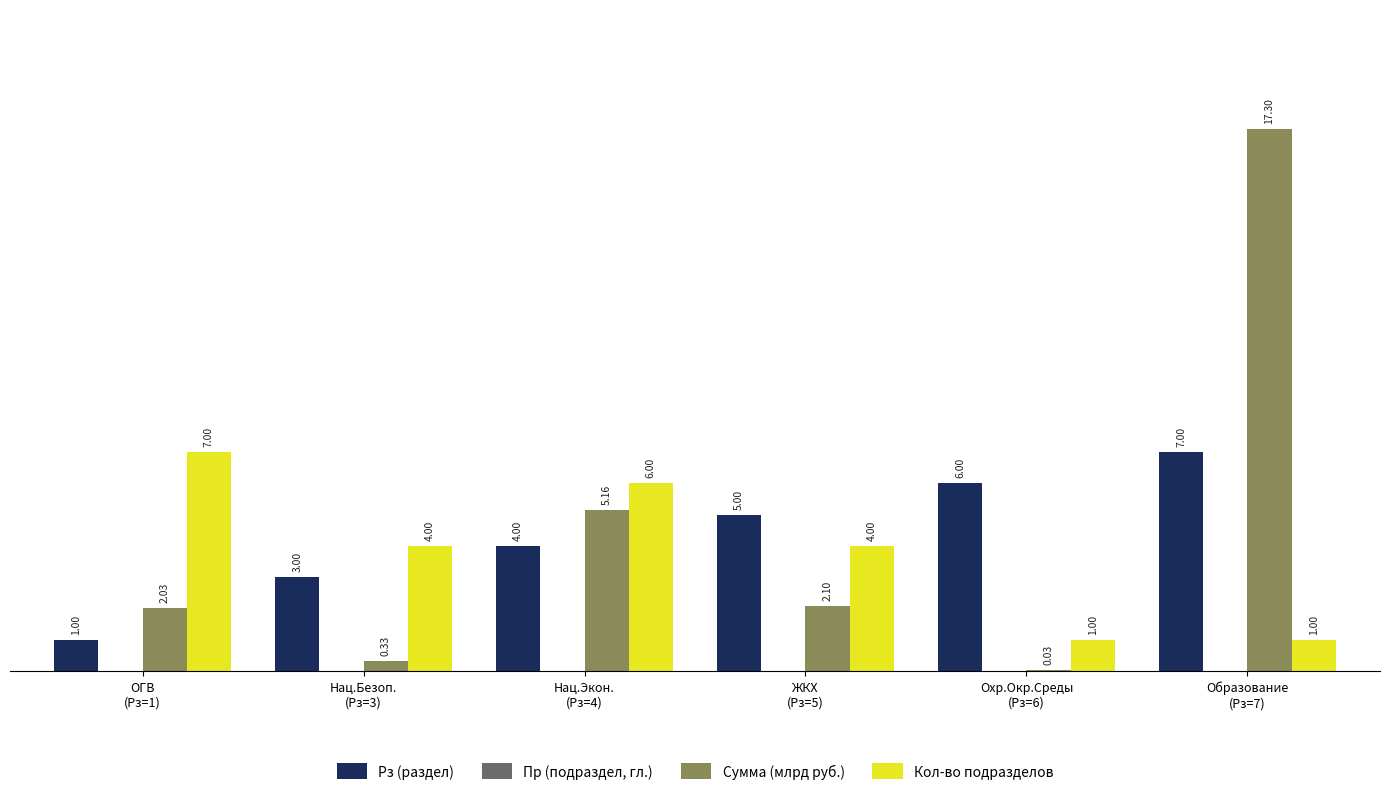

What is the difference between the Рз (раздел) values at Образование
(Рз=7) and Нац.Экон.
(Рз=4)?

3.0